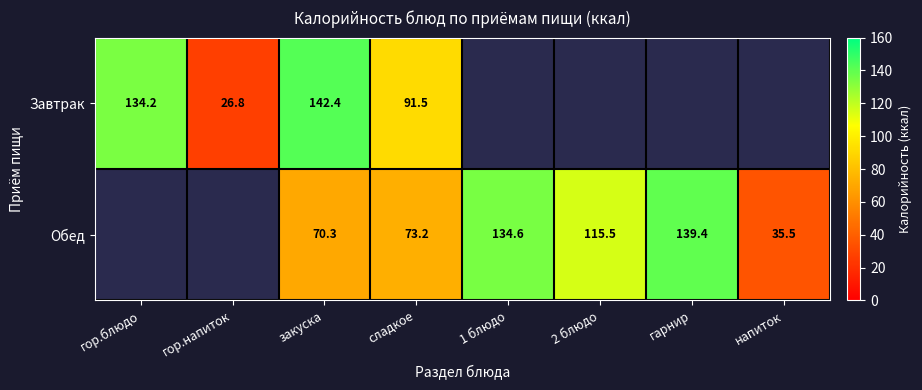

How many data points does each series have?

8